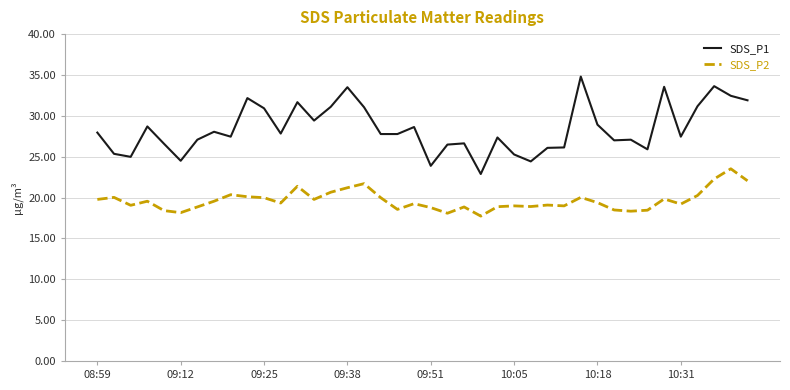

Is this an area chart (filled region under the line)?

No